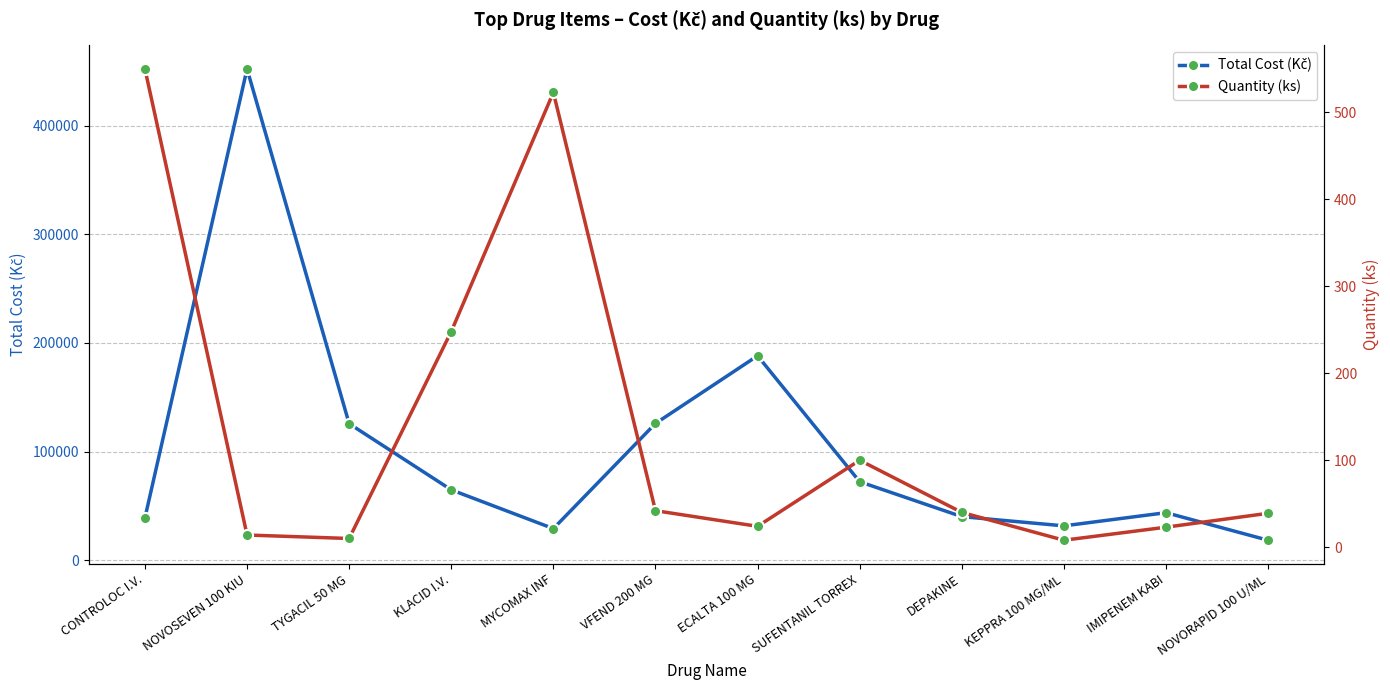

What is the approximate value of Total Cost (Kč) at CONTROLOC I.V.?

39025.6